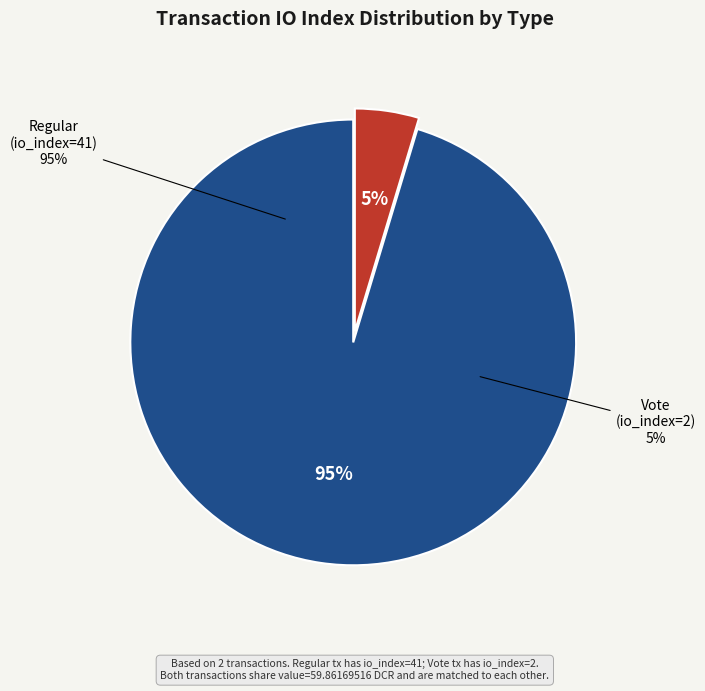

Which category has the smallest portion of the pie?

Vote (io_index=2)